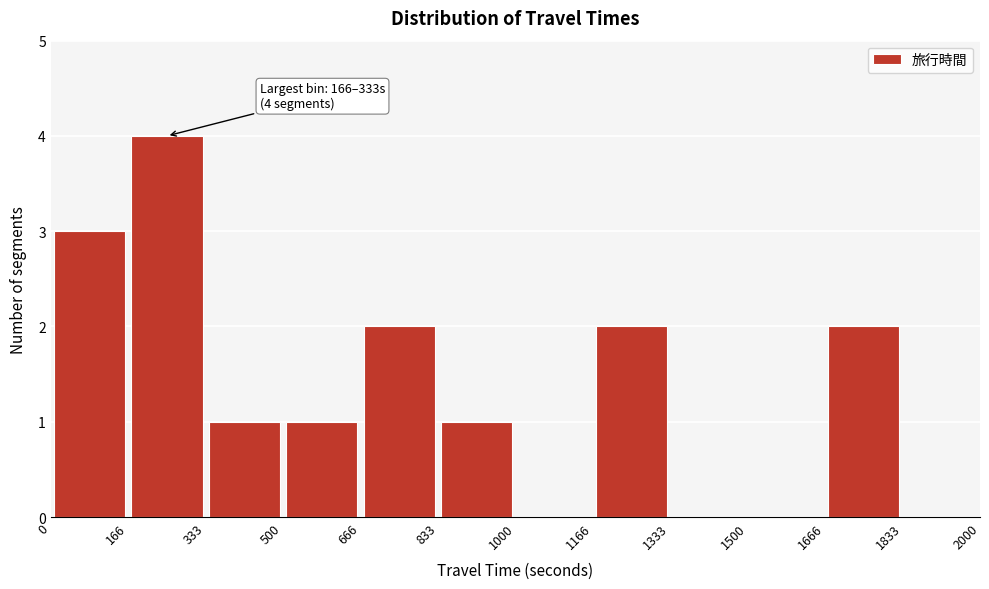

Which range on the x-axis has the tallest bar?

166 to 333